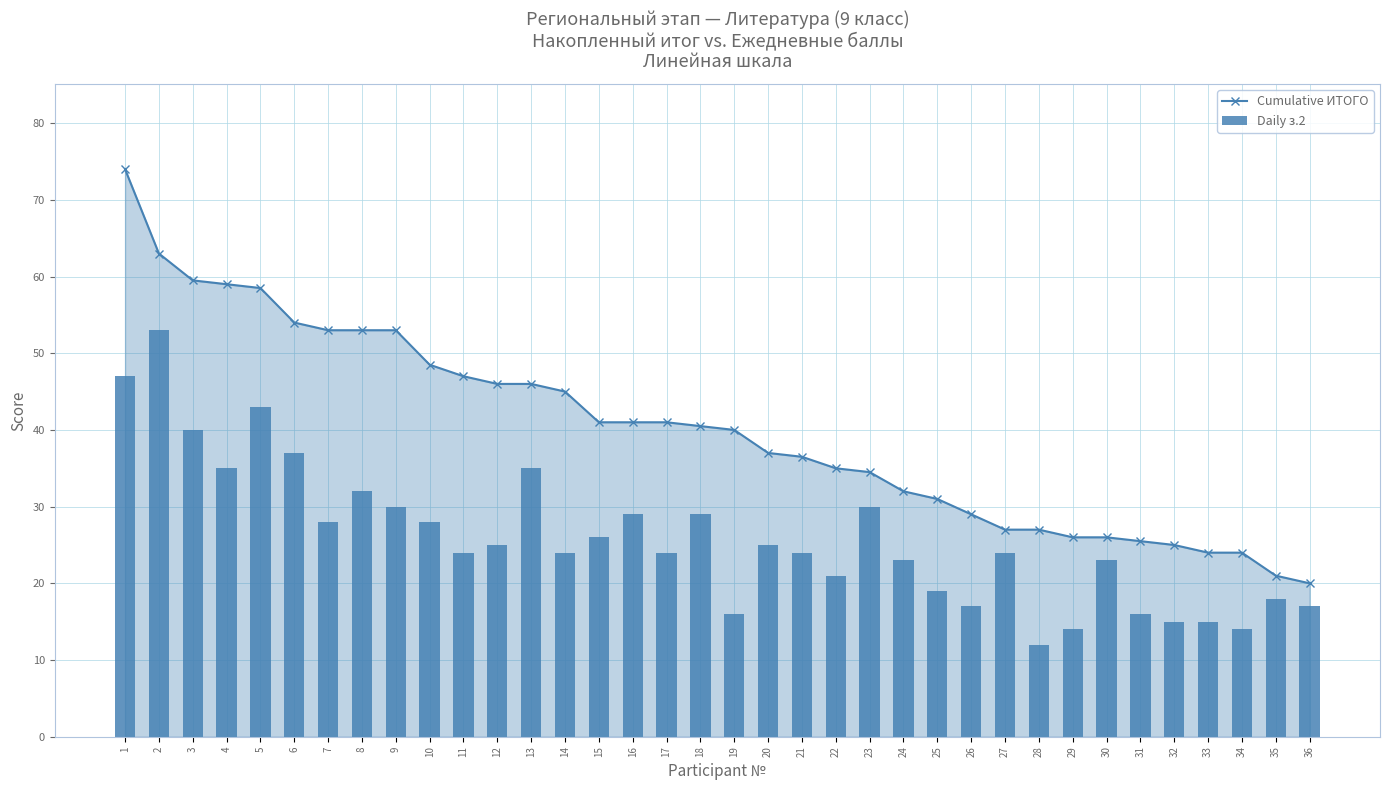

What is the greatest value displayed?

74.0